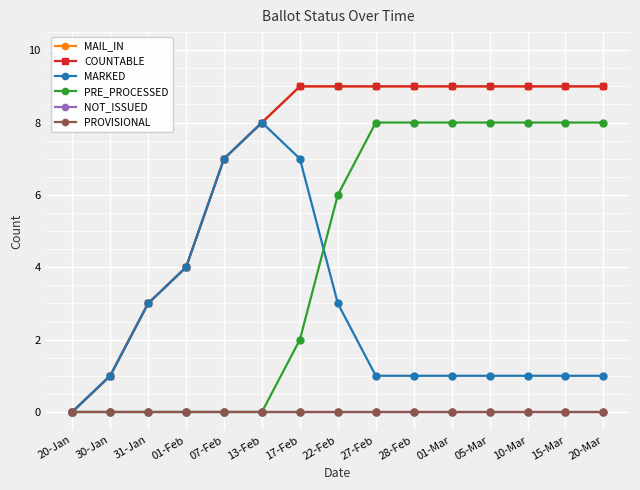

At which label is NOT_ISSUED closest to 0?

20-Jan